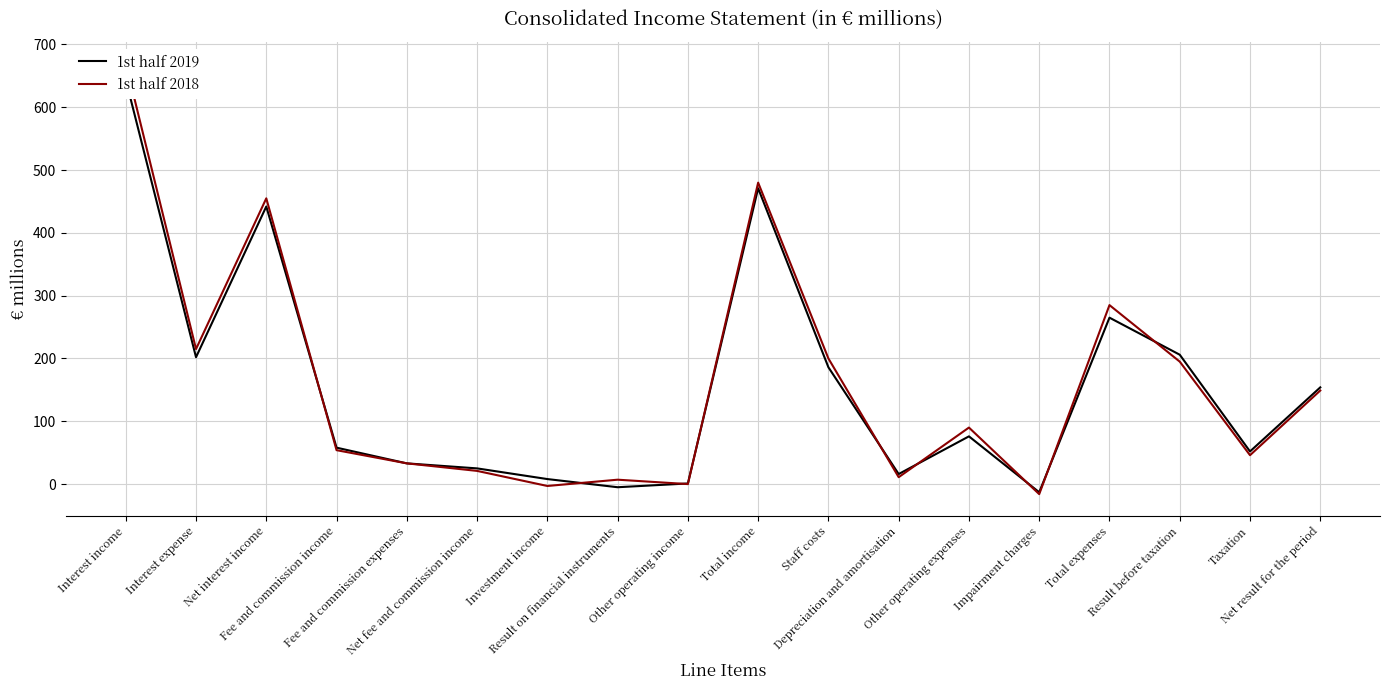

What is the label of the 13th point from the right?

Net fee and commission income